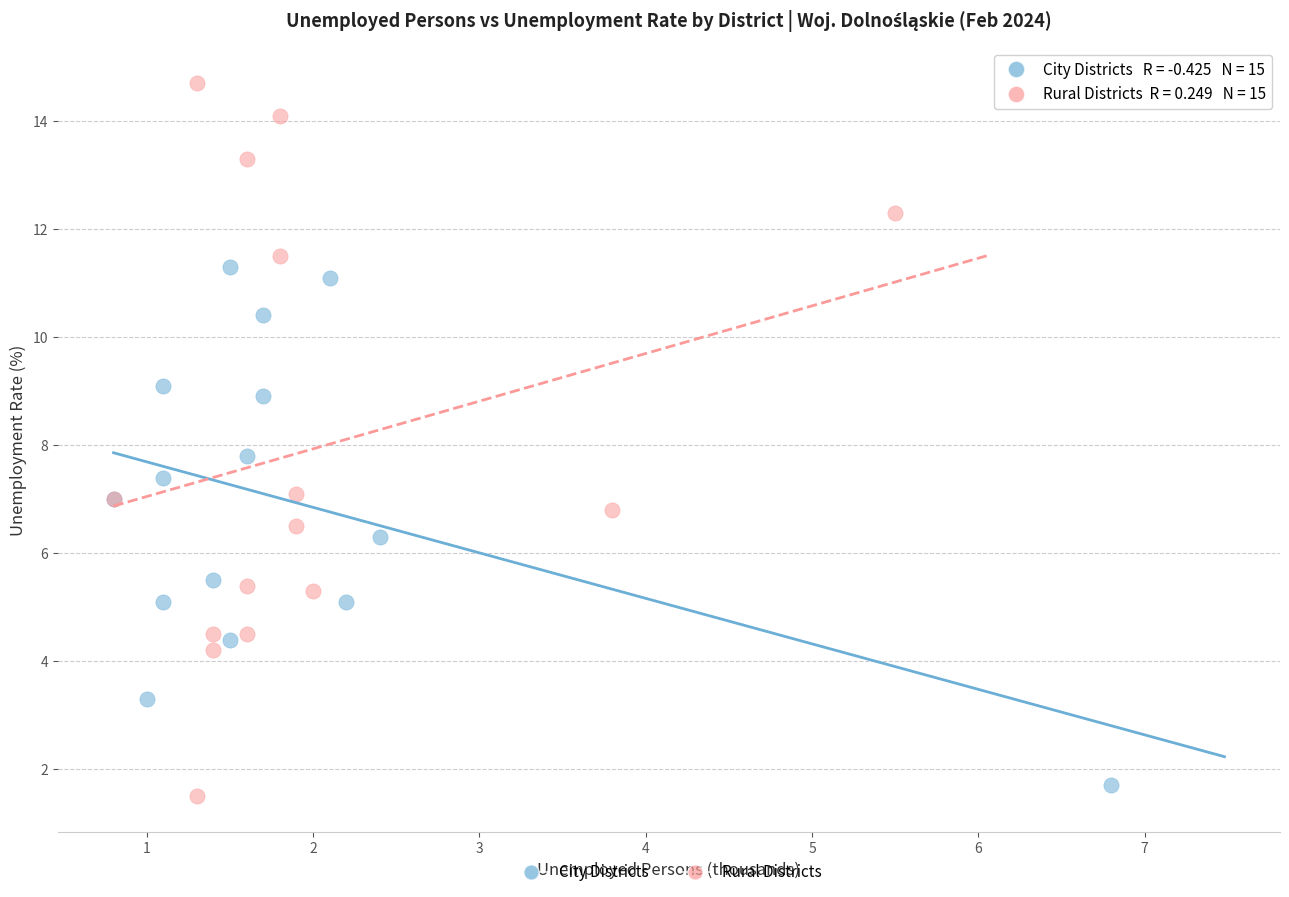

Which series has the largest Y range (max minus min)?

Rural Districts